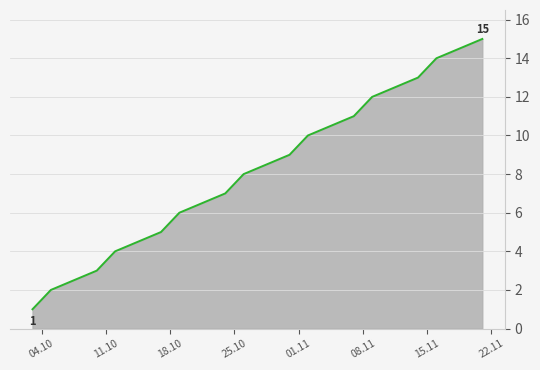

What is the greatest value displayed?

15